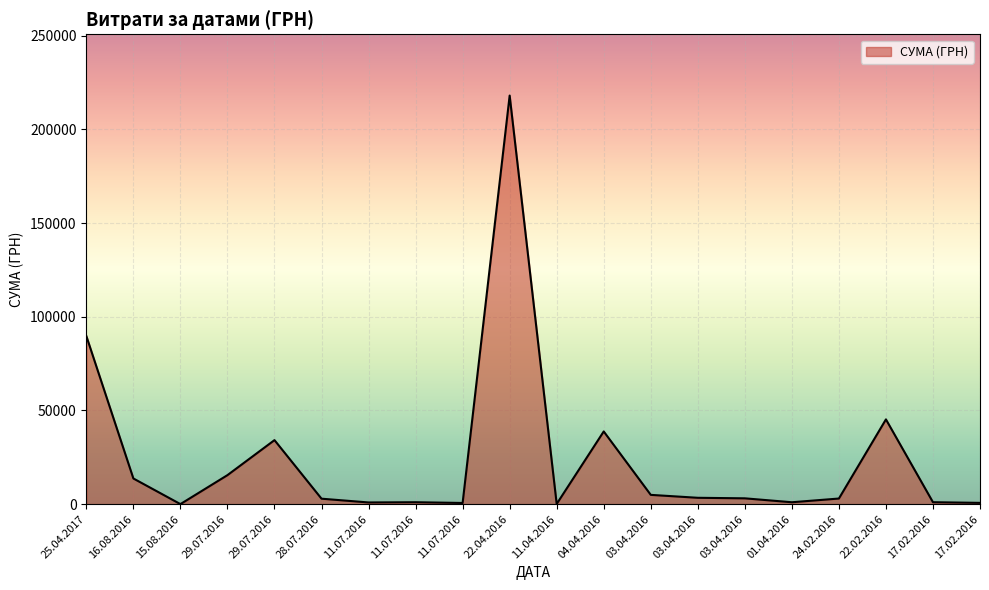

Is it true that the value at 24.02.2016 is 2994.8?

True